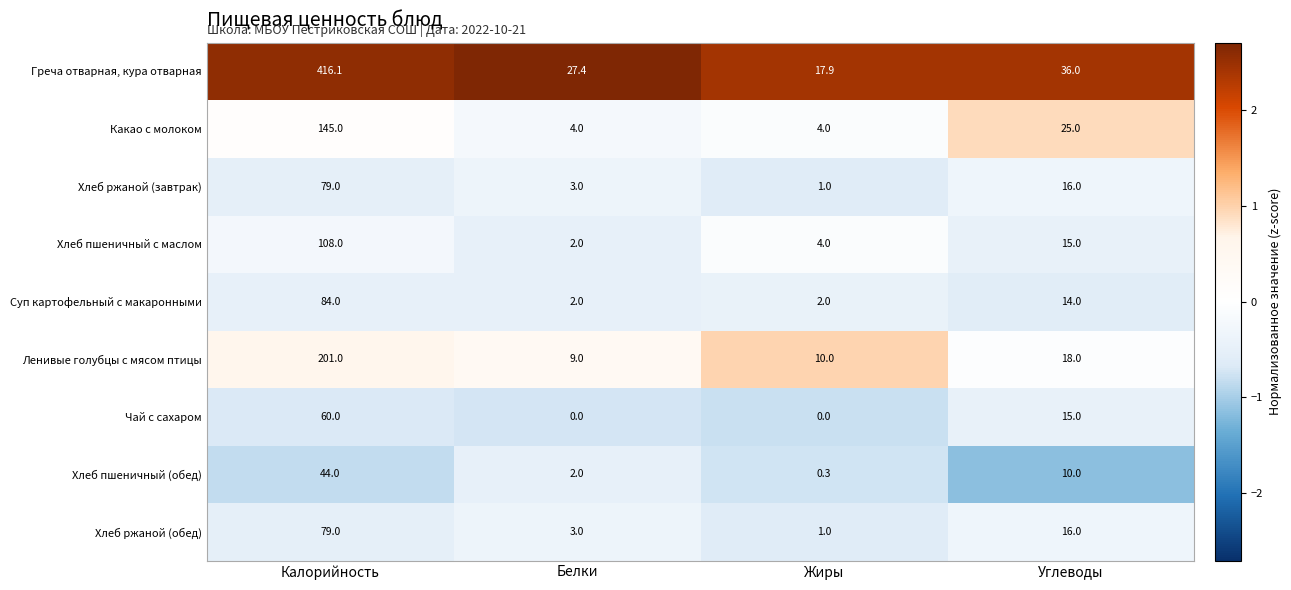

Which category has the highest value across all series?

Калорийность